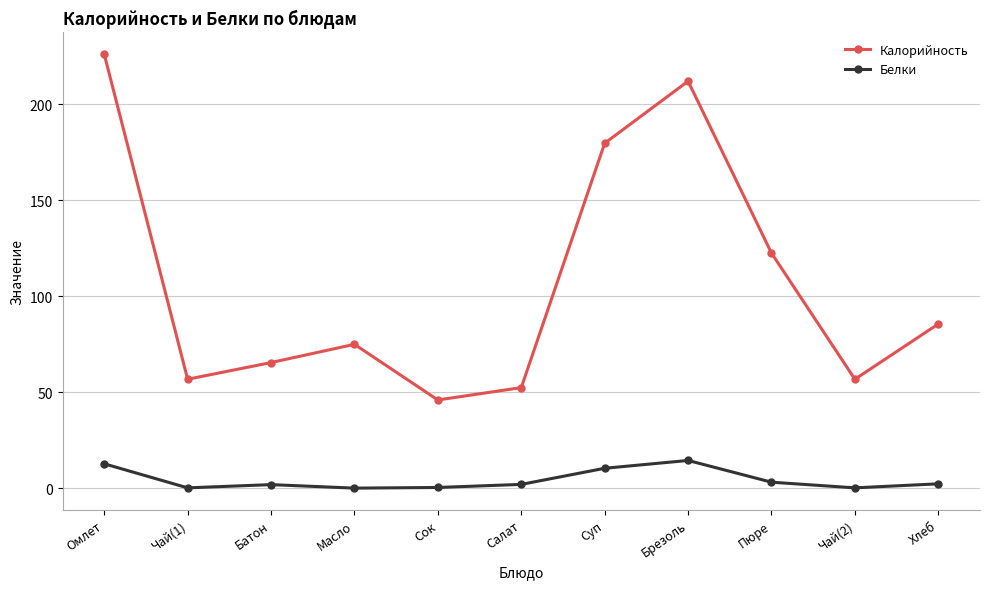

Does the chart have visible grid lines?

Yes